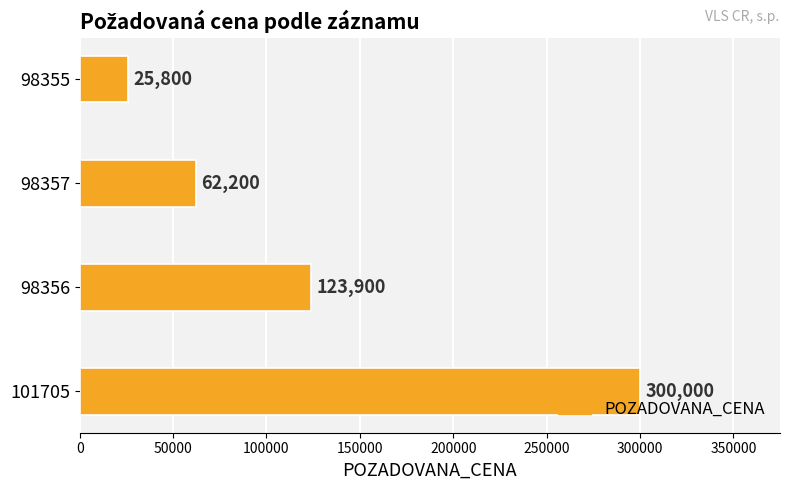

Reading bottom to top, what are all the values shown in this chart?

101705=300000	98356=123900	98357=62200	98355=25800